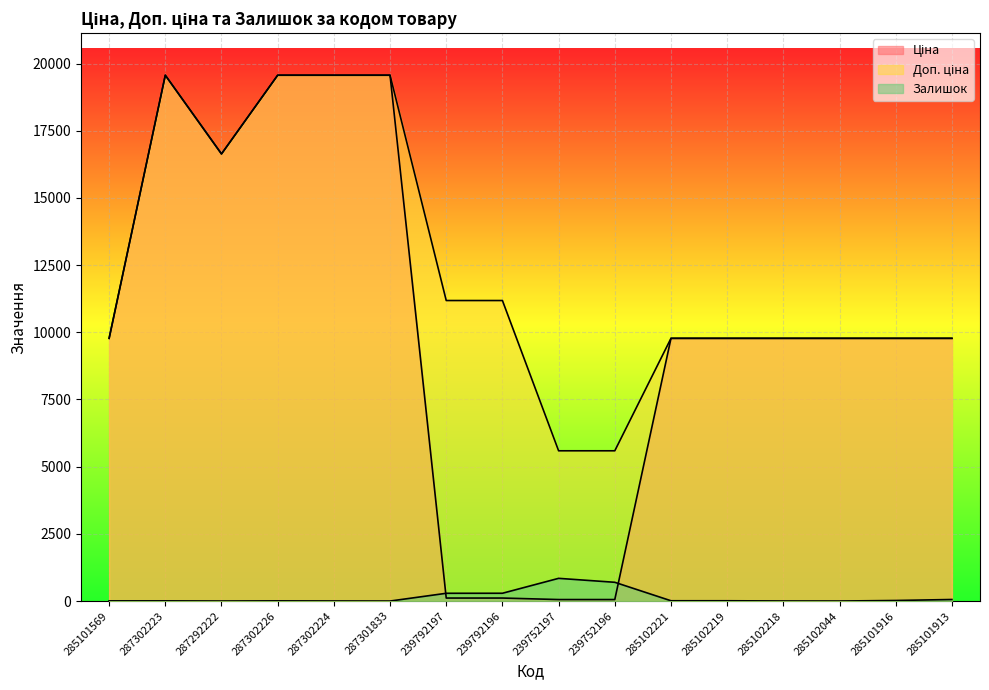

At which label is Ціна closest to 9810?

285101569